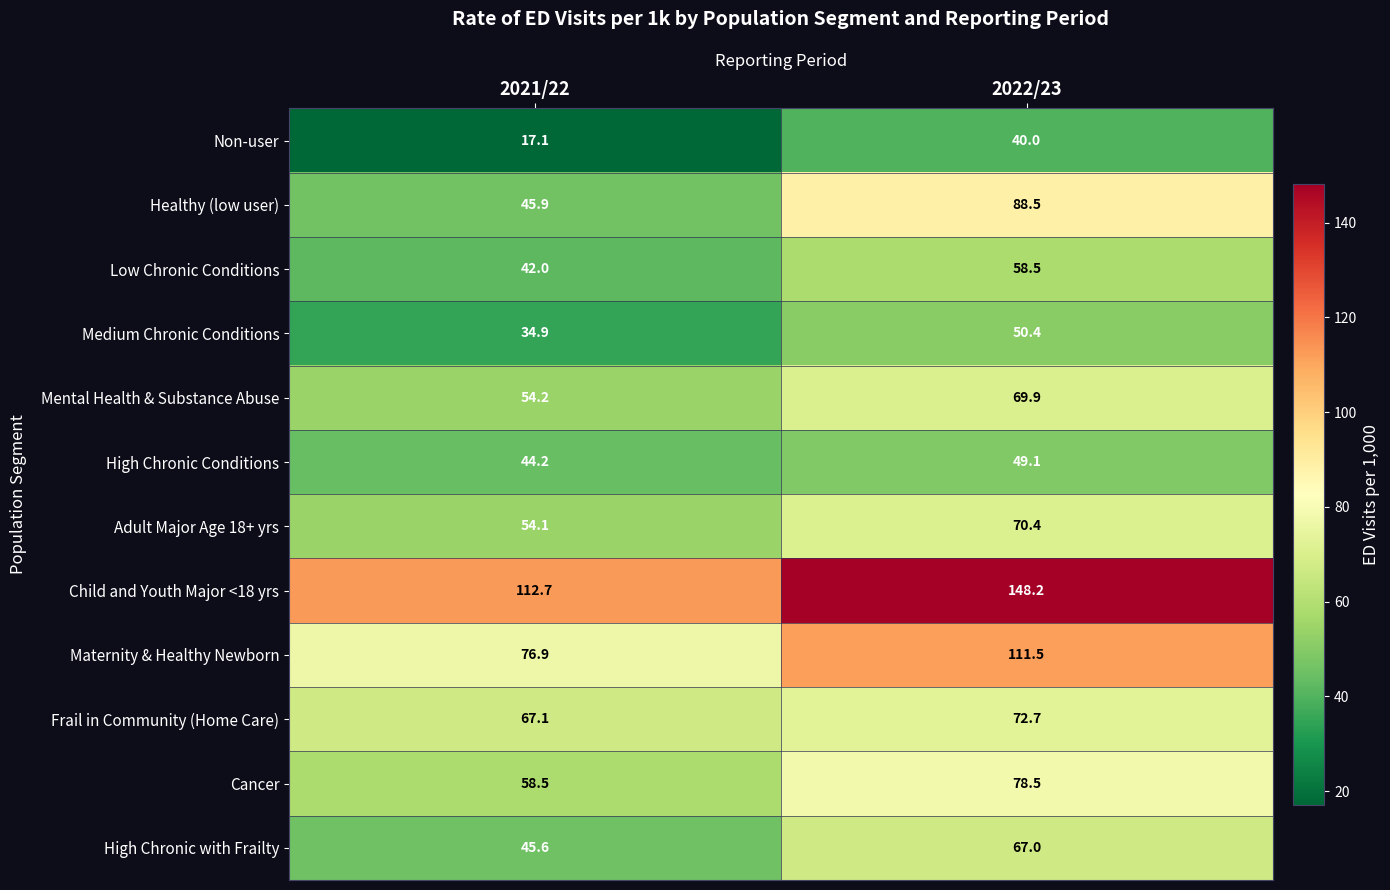

What is the difference between the highest and lowest values at 2022/23?

108.2